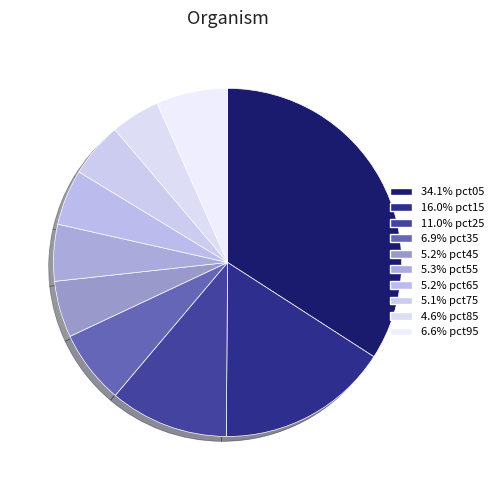

How many segments does this pie chart have?

10